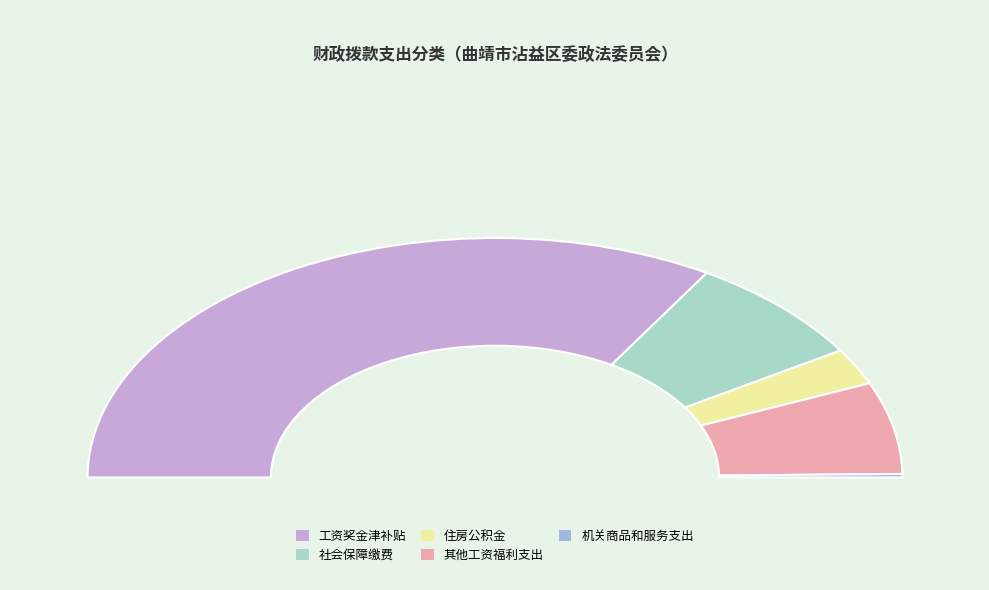

How many segments does this pie chart have?

5